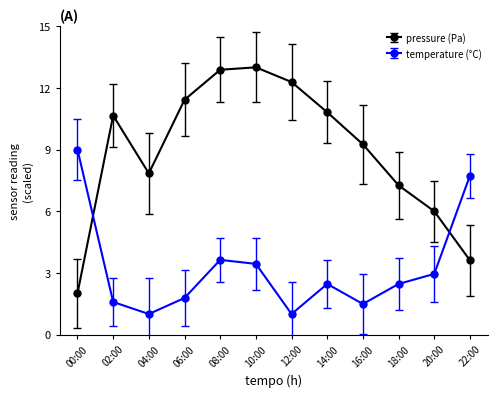

Reading left to right, extract all data points from this chart.

pressure (Pa): 2.0	10.7	7.8	11.4	12.9	13.0	12.3	10.8	9.3	7.3	6.0	3.6
temperature (°C): 9.0	1.6	1.0	1.8	3.6	3.4	1.0	2.5	1.5	2.5	3.0	7.7